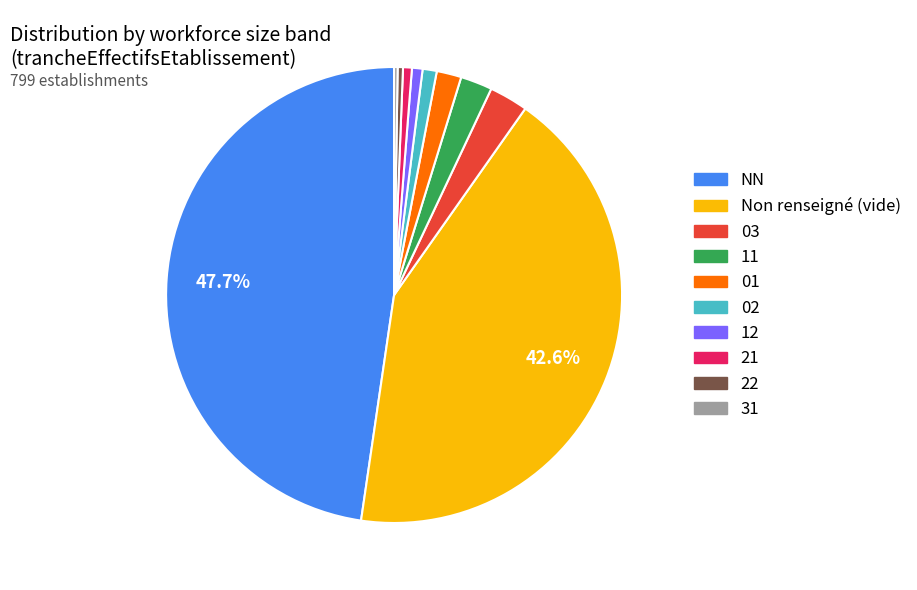

Is there any slice that represents more than half of the pie?

No